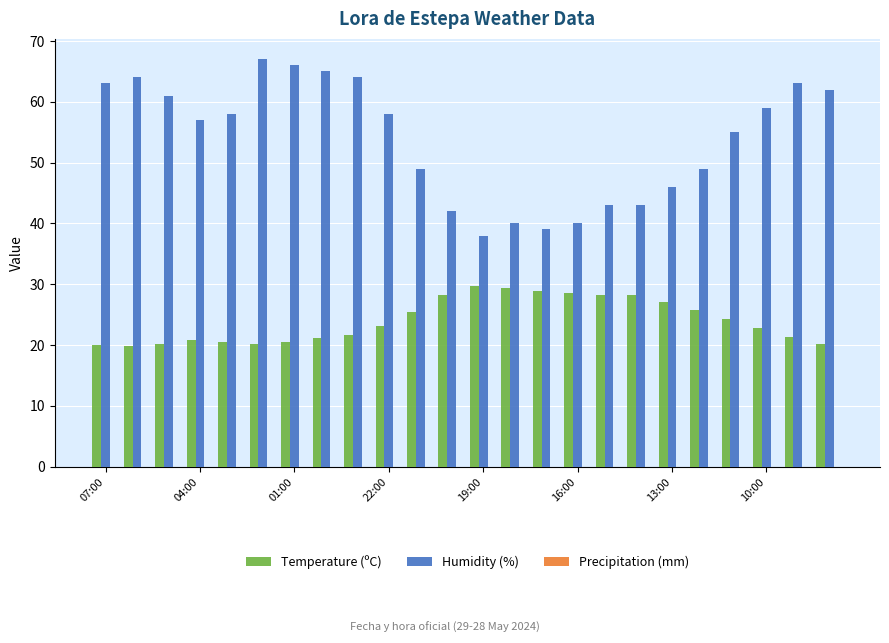

List the series in order of their peak value, lowest first.

Temperature (ºC), Humidity (%)